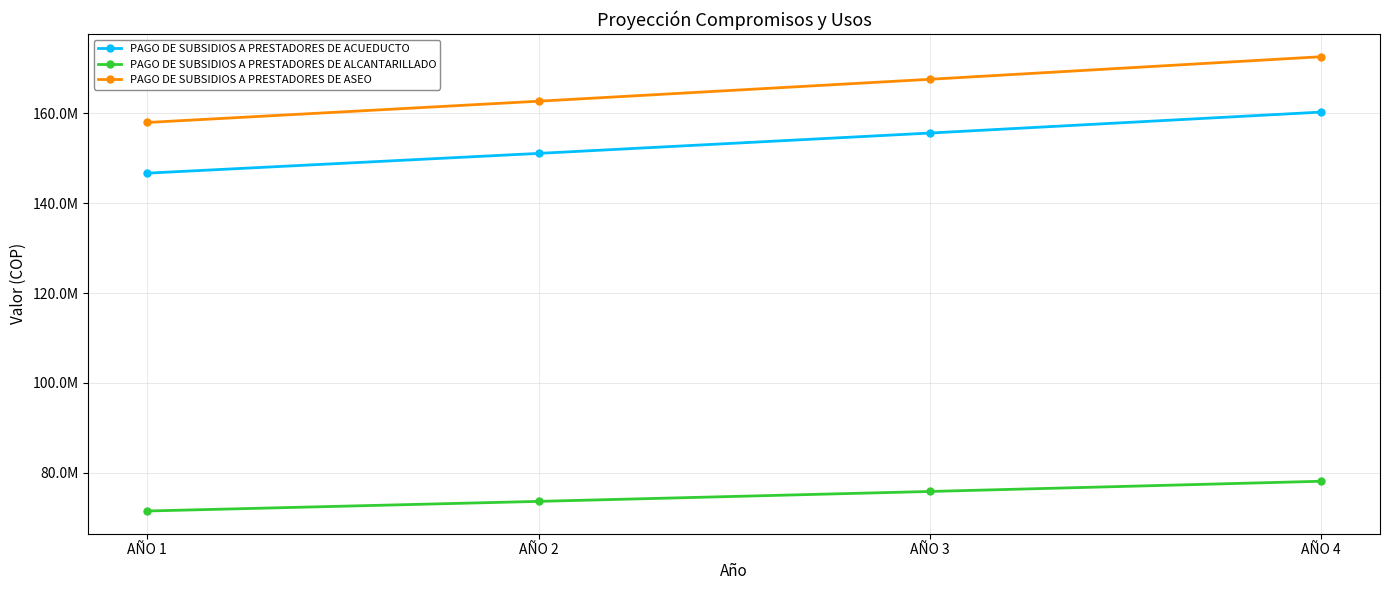

True or false: PAGO DE SUBSIDIOS A PRESTADORES DE ASEO and PAGO DE SUBSIDIOS A PRESTADORES DE ACUEDUCTO cross at least once.

False